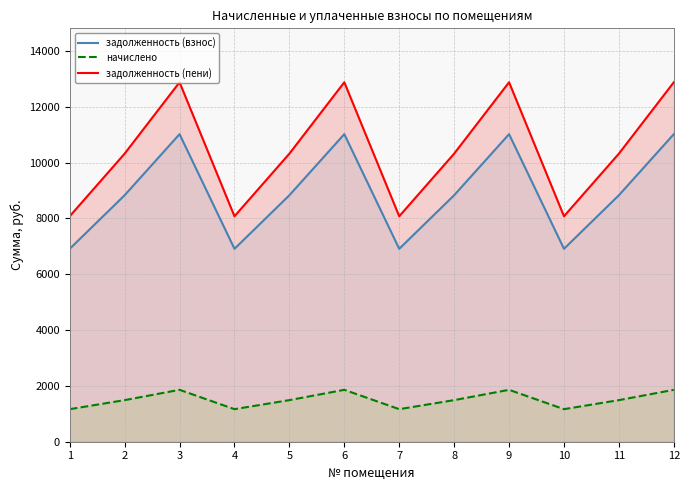

What are all the series names shown in the legend?

задолженность (взнос), начислено, задолженность (пени)